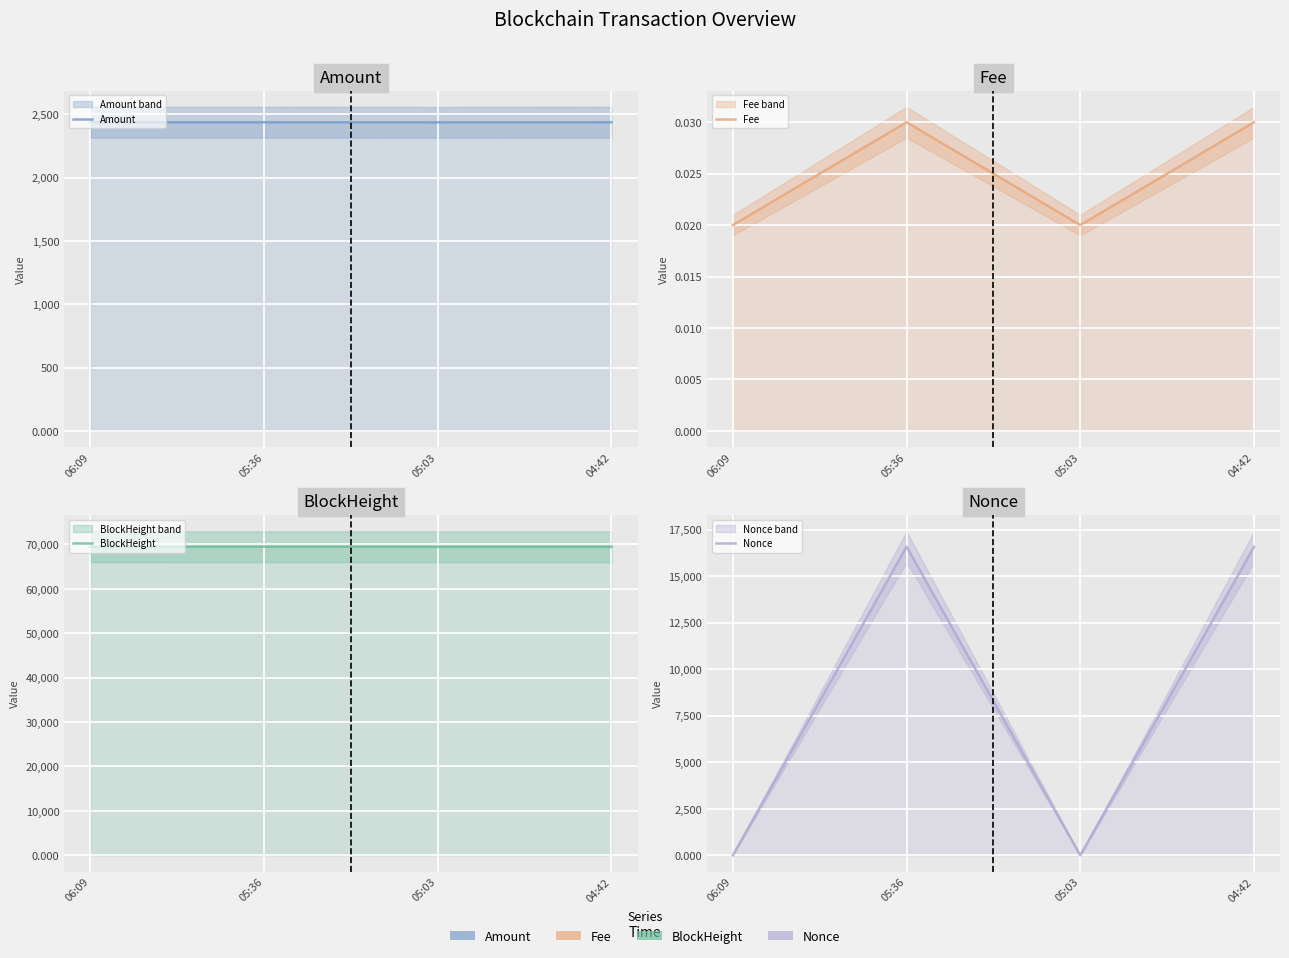

What is the sum of all BlockHeight values?

277782.0